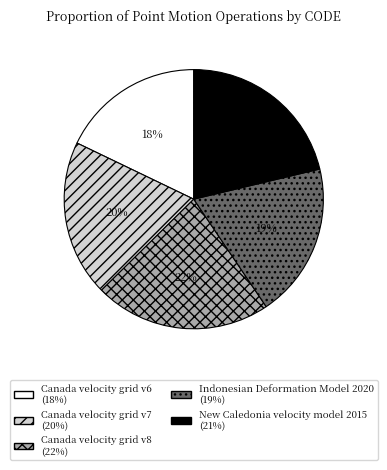

Approximately how many times larger is the value at Canada velocity grid v8 compared to Canada velocity grid v6?

1.2